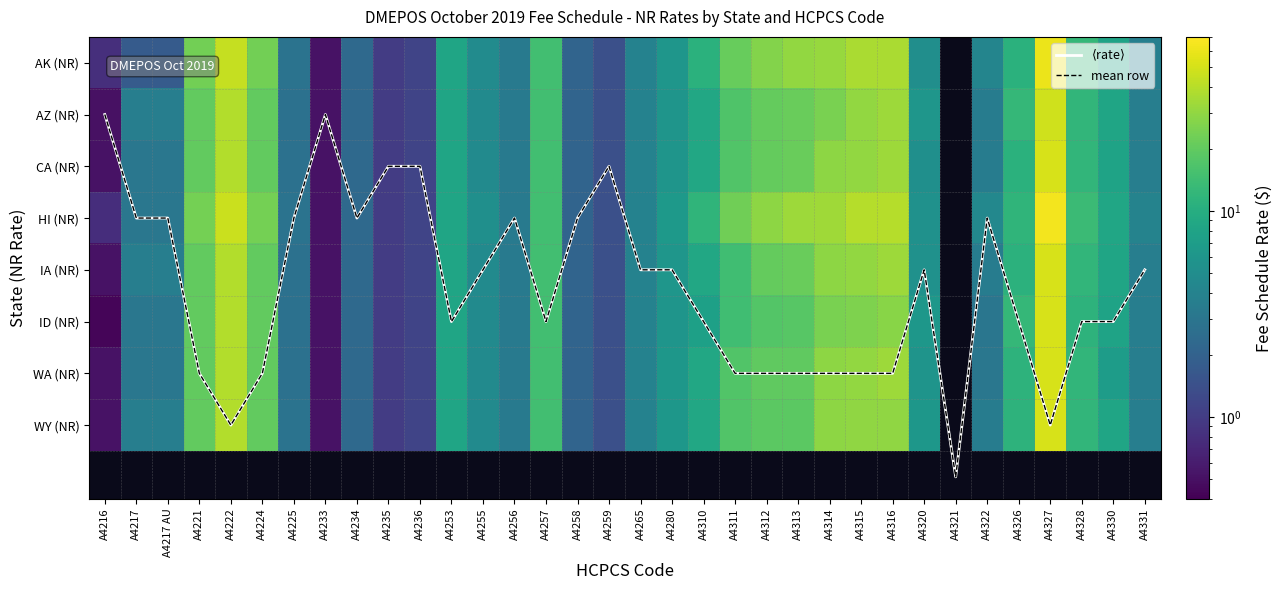

At which label is HI (NR) closest to 32?

A4313